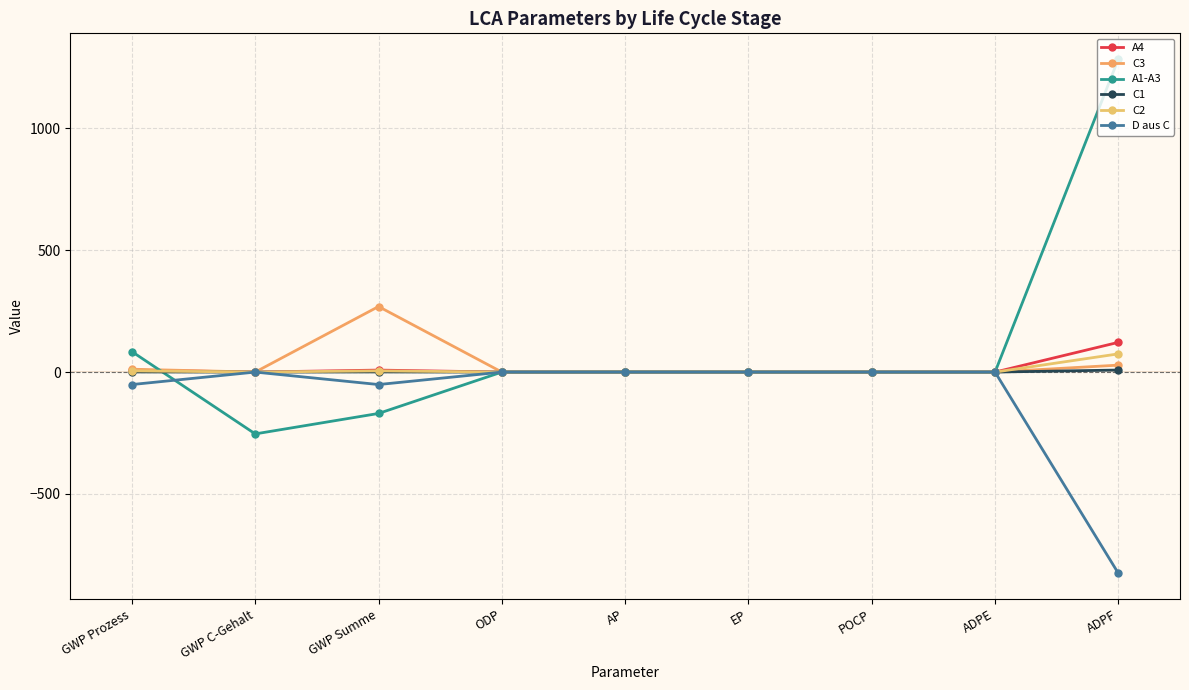

Count the number of data series in this chart.

6